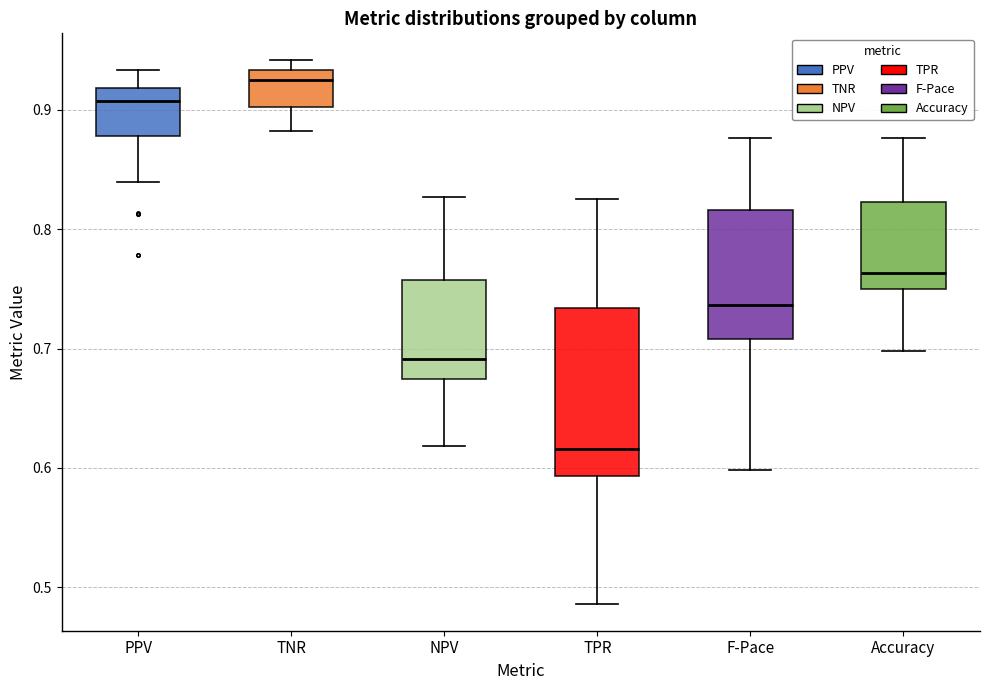

Reading left to right, read every box against the y-axis: the position of its median line, the range the box covers, and the ends of its whiskers. The values are not printed on the chart, so give them approximately, as read against the axis.

PPV: median 0.91, box 0.88 to 0.92, whiskers 0.84 to 0.93
TNR: median 0.93 (just below the box's upper edge), box 0.90 to 0.93, whiskers 0.88 to 0.94
NPV: median 0.69, box 0.67 to 0.76, whiskers 0.62 to 0.83
TPR: median 0.62, box 0.59 to 0.73, whiskers 0.49 to 0.83
F-Pace: median 0.74, box 0.71 to 0.82, whiskers 0.60 to 0.88
Accuracy: median 0.76, box 0.75 to 0.82, whiskers 0.70 to 0.88